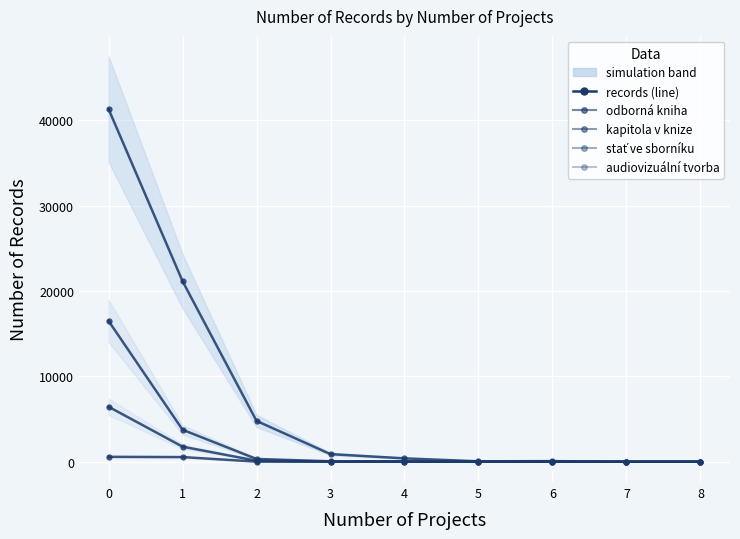

Read the audiovizuální tvorba value at 5.

1